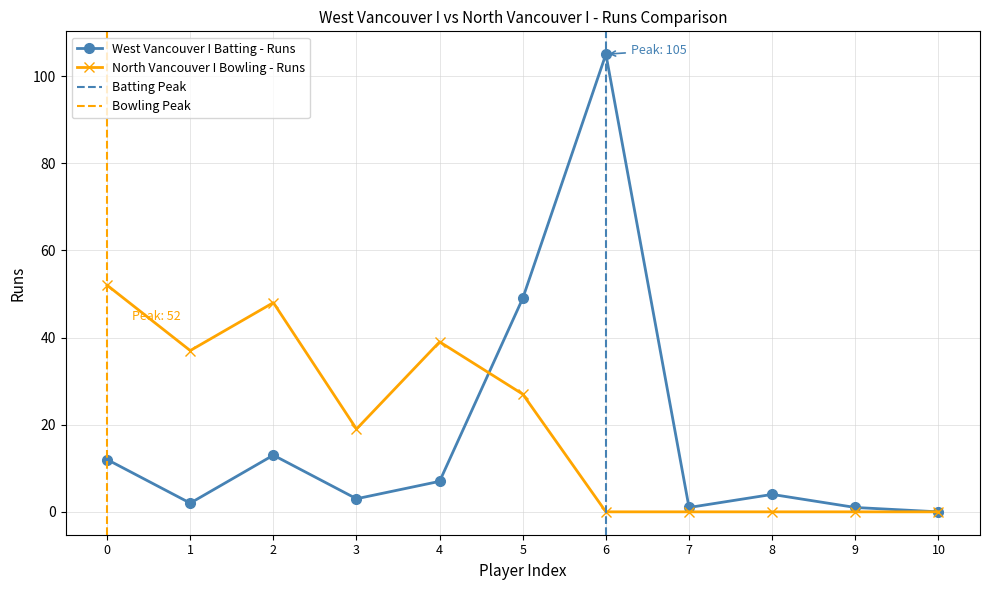

What is the value of the West Vancouver I Batting - Runs point at the 6th from the left?

49